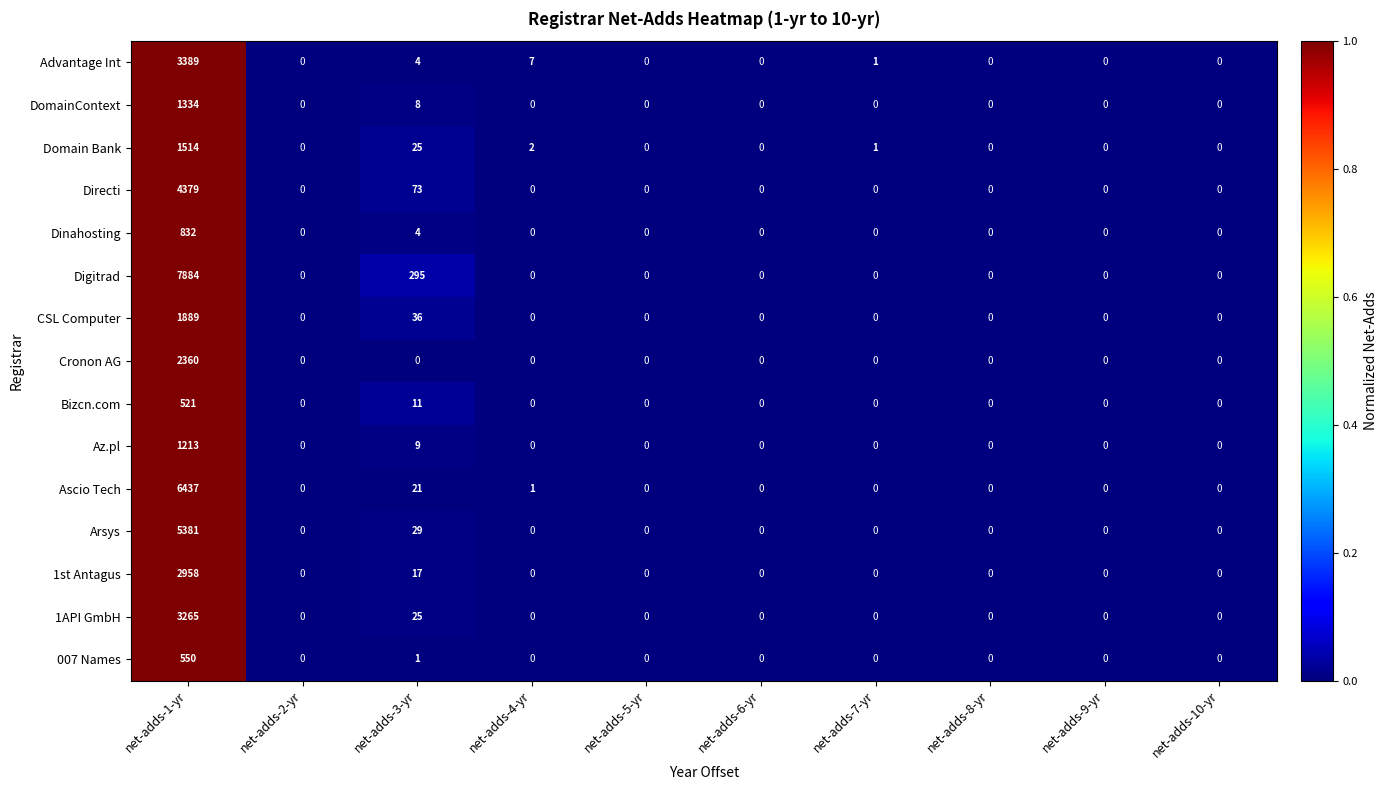

Which category has the highest value in the Az.pl series?

net-adds-1-yr